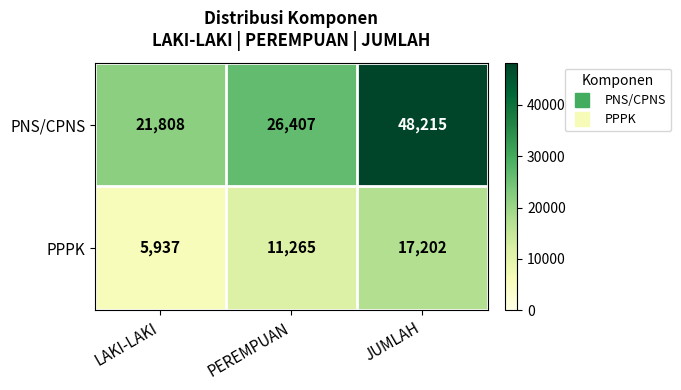

Reading right to left, list all the values displayed in this chart.

PNS/CPNS: JUMLAH=48215	PEREMPUAN=26407	LAKI-LAKI=21808
PPPK: JUMLAH=17202	PEREMPUAN=11265	LAKI-LAKI=5937